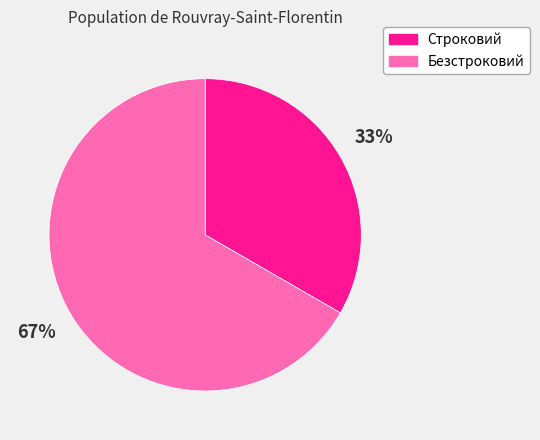

Approximately how many times larger is the value at Безстроковий compared to Строковий?

2.0